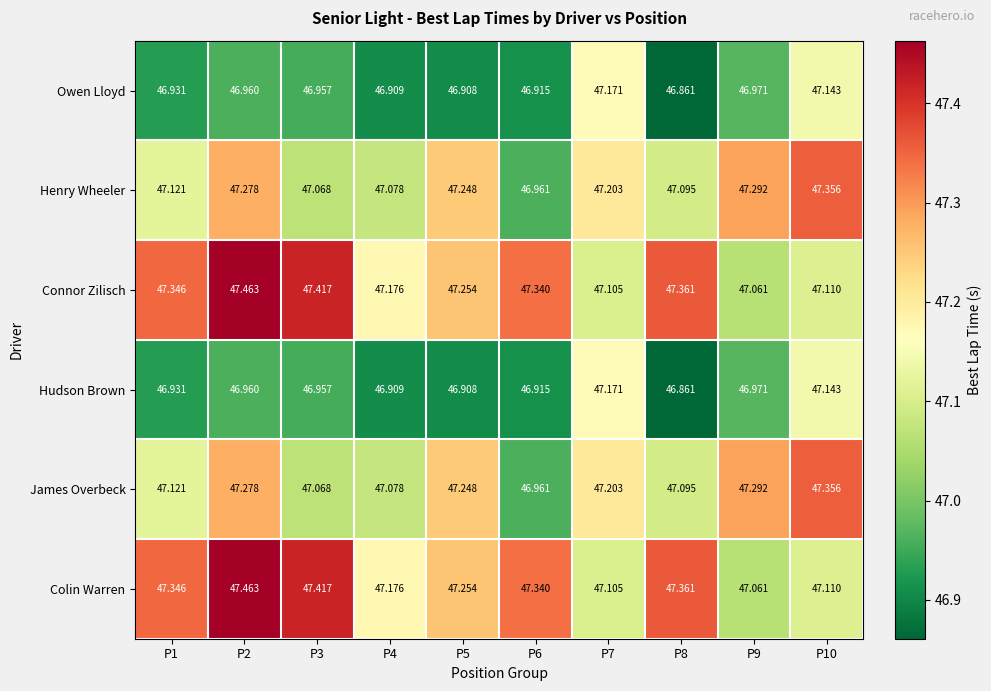

Reading left to right, what are all the values shown in this chart?

Owen Lloyd: P1=46.9	P2=47.0	P3=47.0	P4=46.9	P5=46.9	P6=46.9	P7=47.2	P8=46.9	P9=47.0	P10=47.1
Henry Wheeler: P1=47.1	P2=47.3	P3=47.1	P4=47.1	P5=47.2	P6=47.0	P7=47.2	P8=47.1	P9=47.3	P10=47.4
Connor Zilisch: P1=47.3	P2=47.5	P3=47.4	P4=47.2	P5=47.3	P6=47.3	P7=47.1	P8=47.4	P9=47.1	P10=47.1
Hudson Brown: P1=46.9	P2=47.0	P3=47.0	P4=46.9	P5=46.9	P6=46.9	P7=47.2	P8=46.9	P9=47.0	P10=47.1
James Overbeck: P1=47.1	P2=47.3	P3=47.1	P4=47.1	P5=47.2	P6=47.0	P7=47.2	P8=47.1	P9=47.3	P10=47.4
Colin Warren: P1=47.3	P2=47.5	P3=47.4	P4=47.2	P5=47.3	P6=47.3	P7=47.1	P8=47.4	P9=47.1	P10=47.1